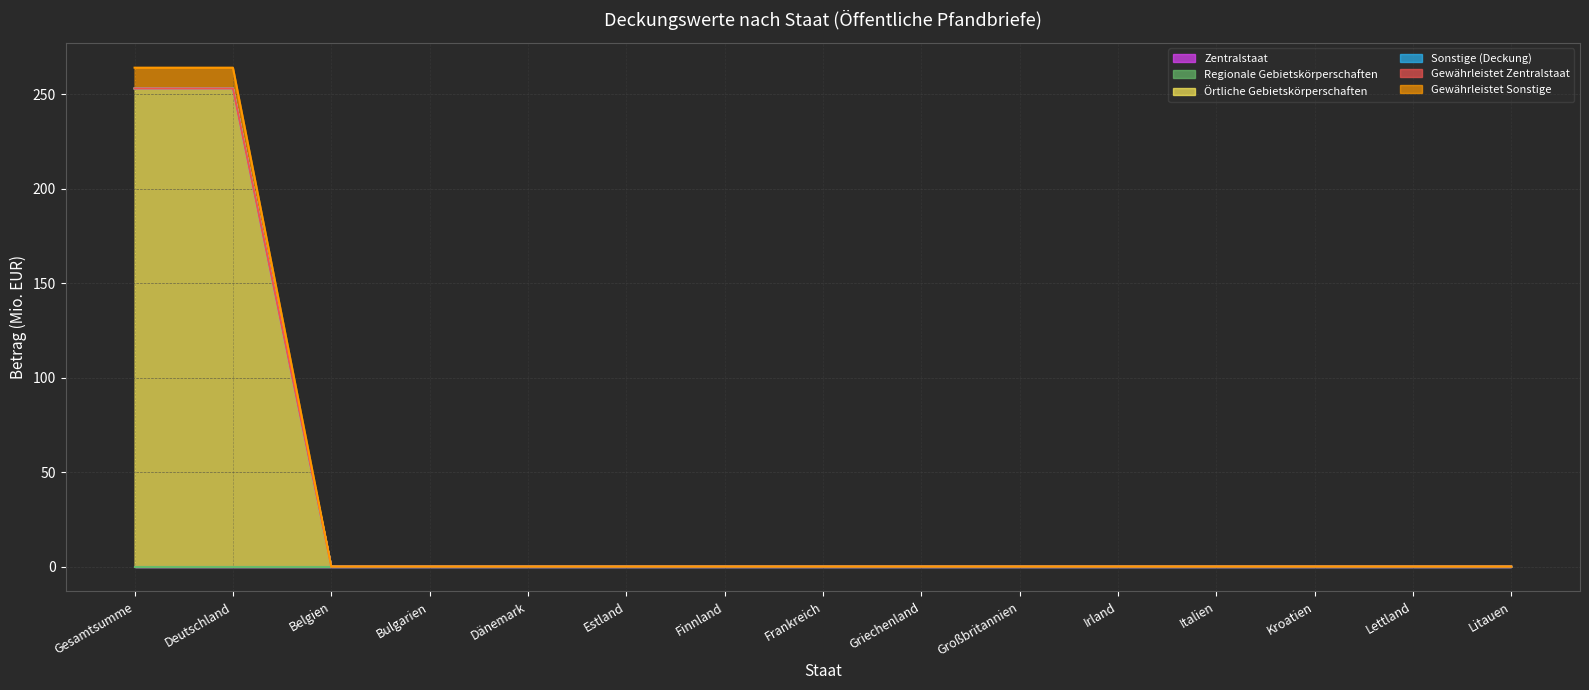

Which has a higher value, Frankreich or Dänemark?

Frankreich